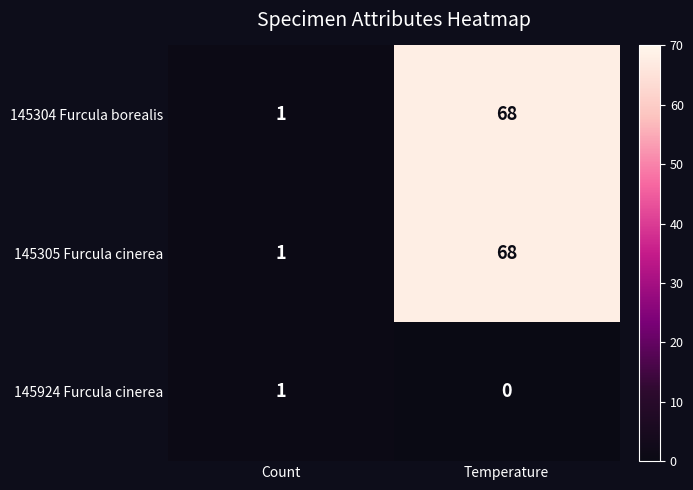

What is the difference between the maximum and minimum values in the 145304 Furcula borealis series?

67